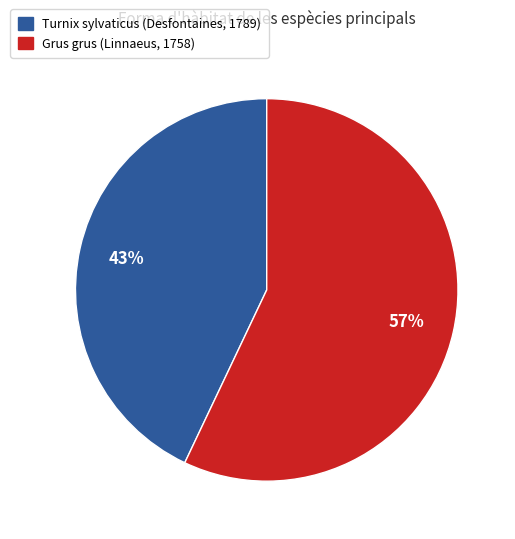

Which category accounts for the majority?

Grus grus (Linnaeus, 1758)